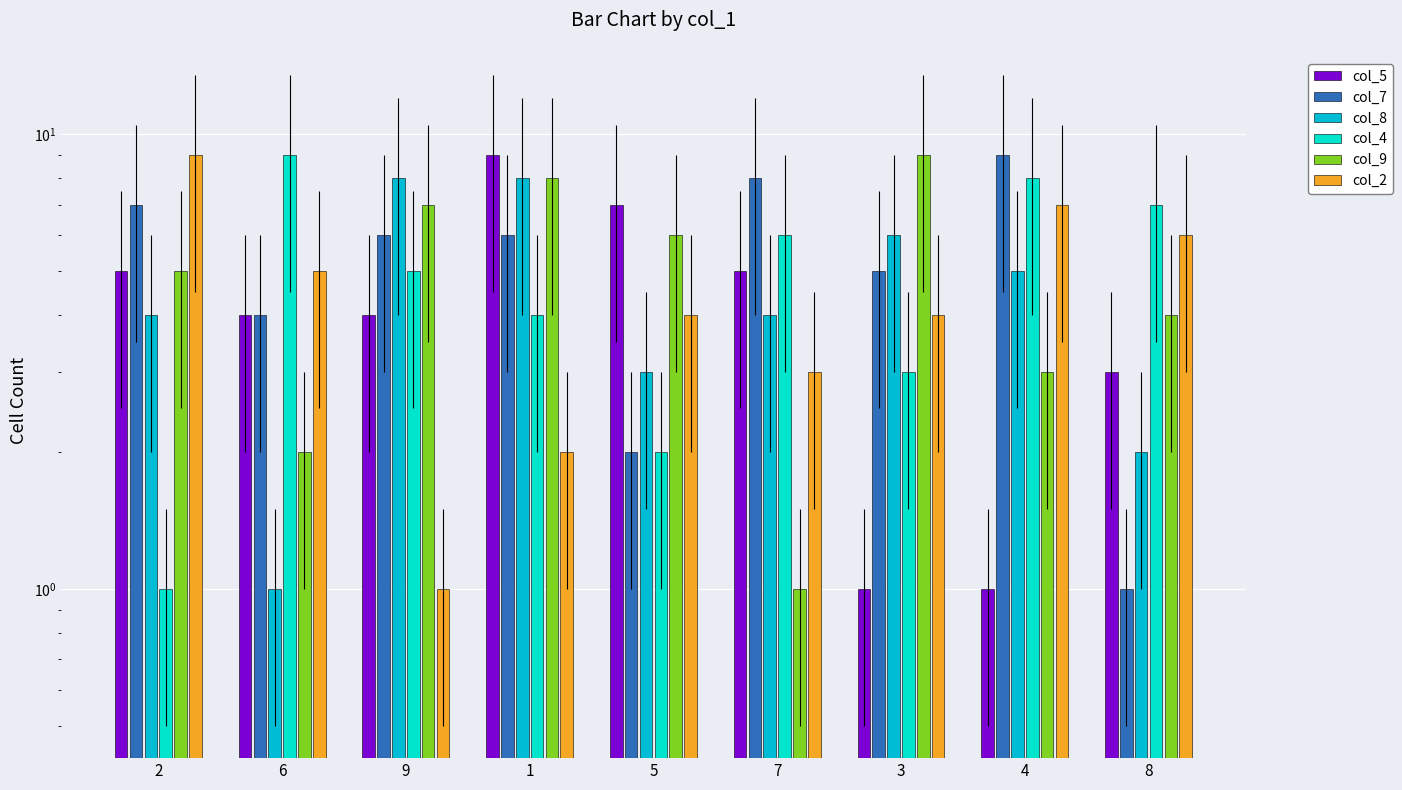

Reading left to right, list all the values displayed in this chart.

col_5: 2=5	6=4	9=4	1=9	5=7	7=5	3=1	4=1	8=3
col_7: 2=7	6=4	9=6	1=6	5=2	7=8	3=5	4=9	8=1
col_8: 2=4	6=1	9=8	1=8	5=3	7=4	3=6	4=5	8=2
col_4: 2=1	6=9	9=5	1=4	5=2	7=6	3=3	4=8	8=7
col_9: 2=5	6=2	9=7	1=8	5=6	7=1	3=9	4=3	8=4
col_2: 2=9	6=5	9=1	1=2	5=4	7=3	3=4	4=7	8=6